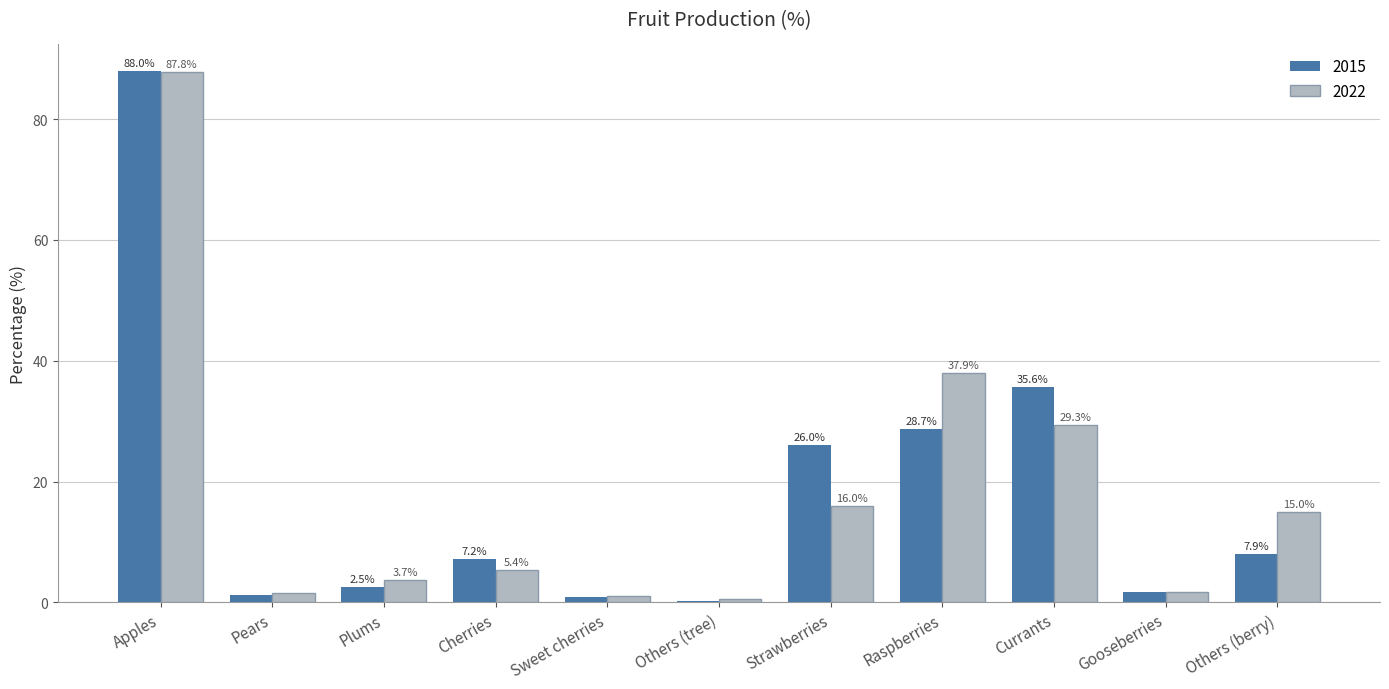

Is the value of 2015 at Others (tree) greater than the value of 2022 at Raspberries?

No